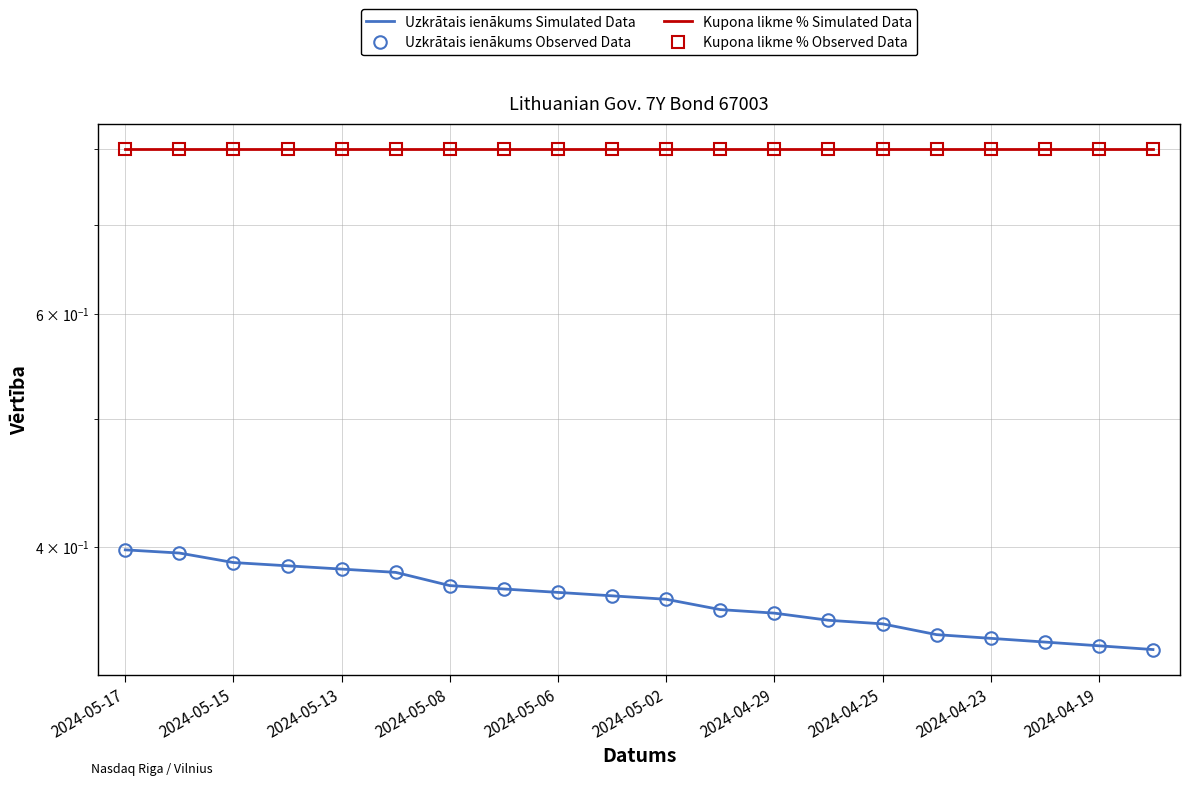

Read the Kupona likme % Simulated Data value at 19.

0.8